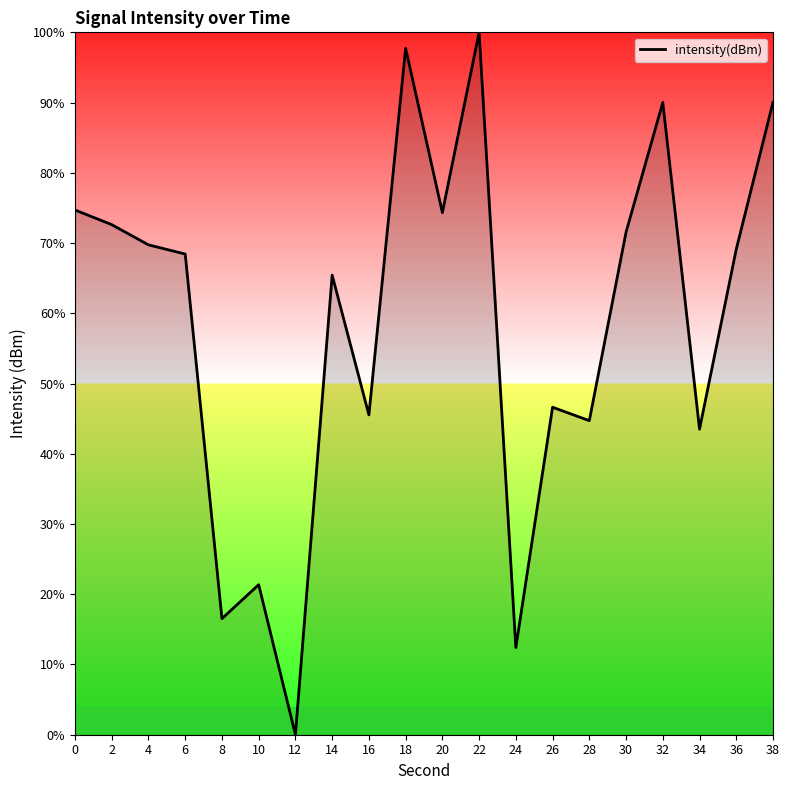

What is the average value?

58.7